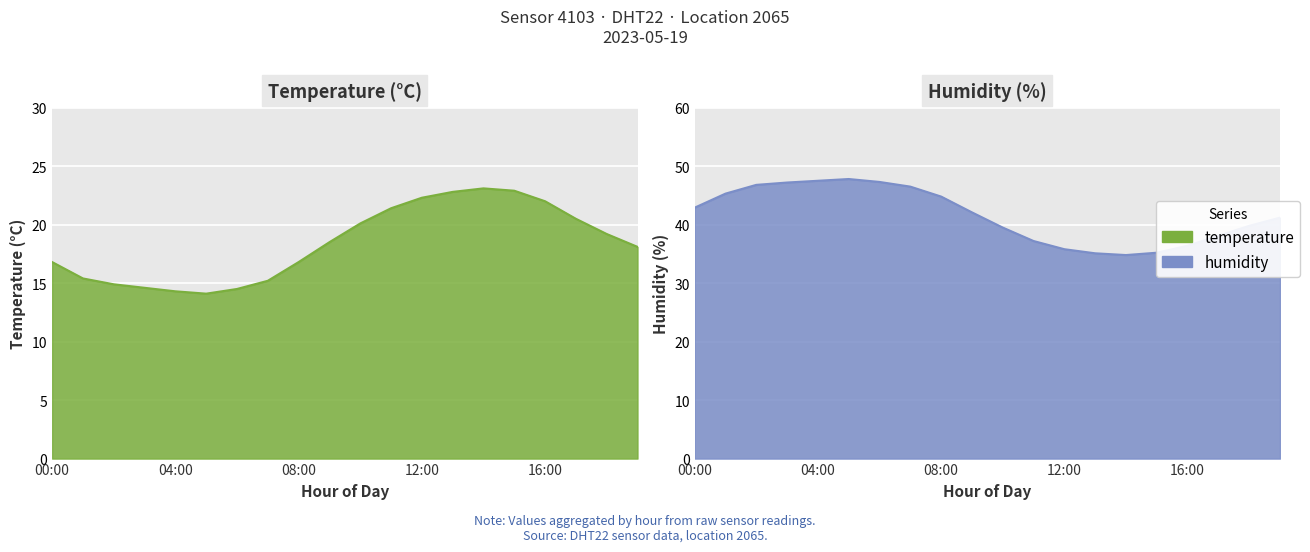

What is the average value of the temperature series?

18.4